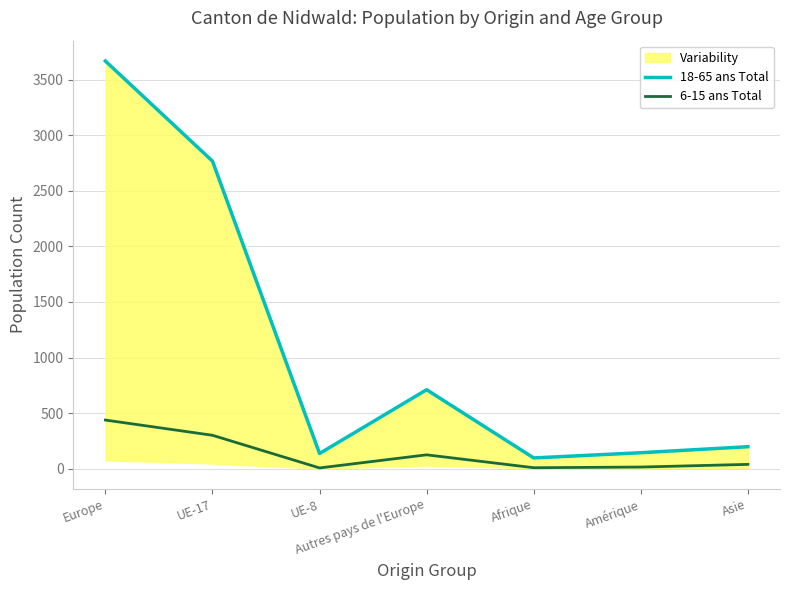

At Amérique, list the series in order from smallest to largest.

6-15 ans Total, 18-65 ans Total